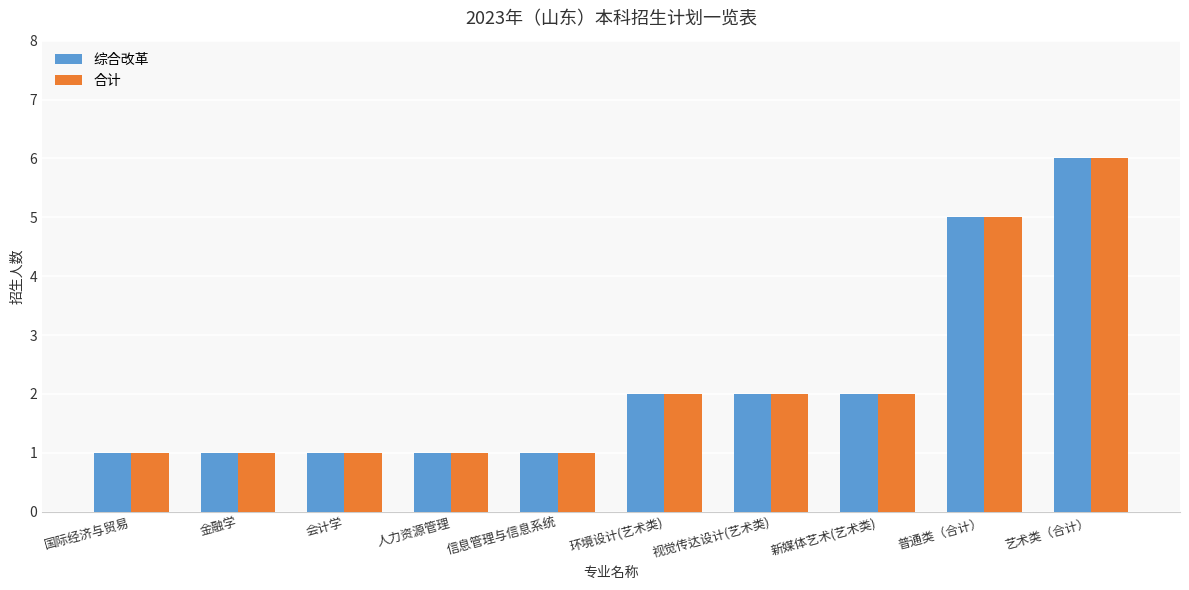

Is the value of 合计 at 人力资源管理 greater than the value of 综合改革 at 新媒体艺术(艺术类)?

No